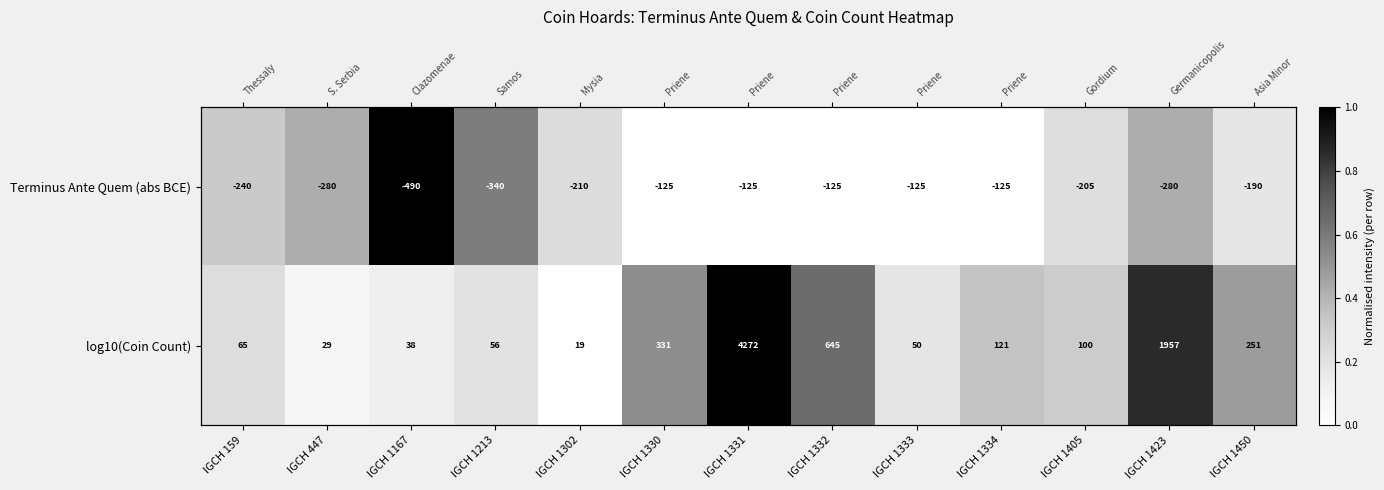

Which category has the highest value in the Terminus Ante Quem (abs BCE) series?

IGCH 1167